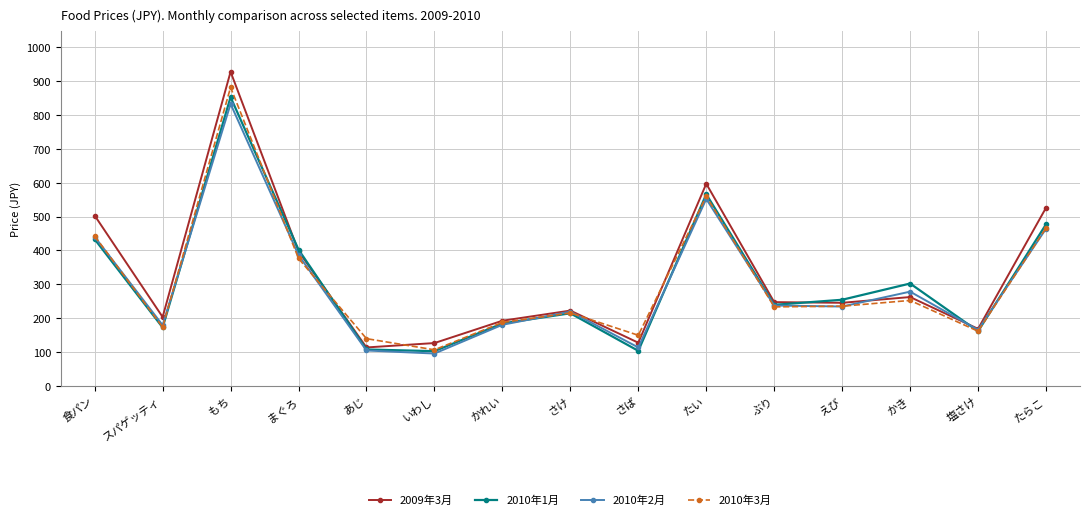

The 2010年1月 series shows 414 at ぶり. True or false?

False